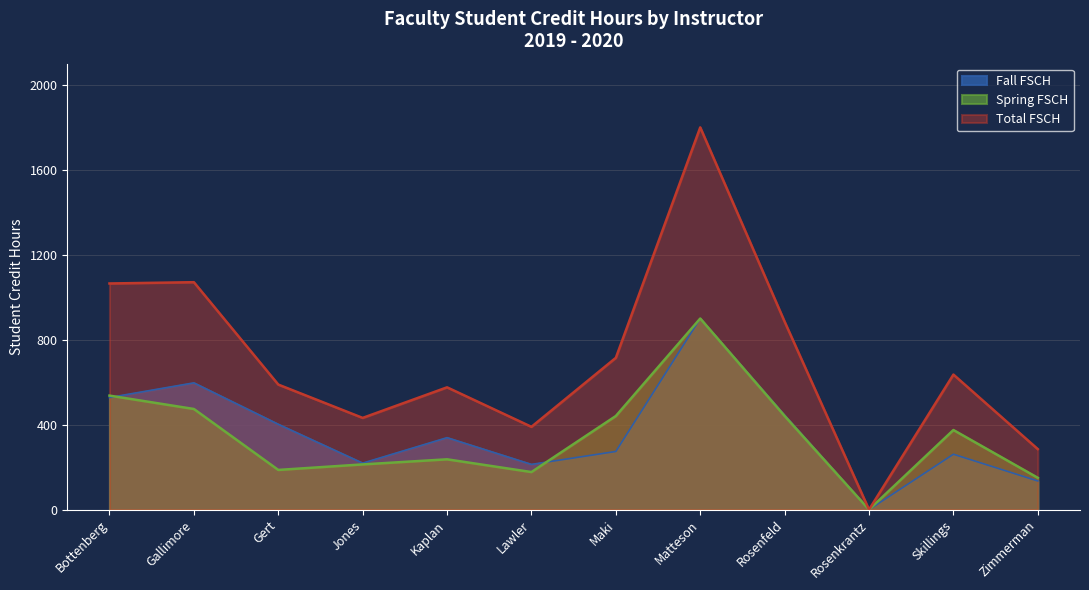

After their last crossing, which series has the higher values: Spring FSCH or Fall FSCH?

Spring FSCH